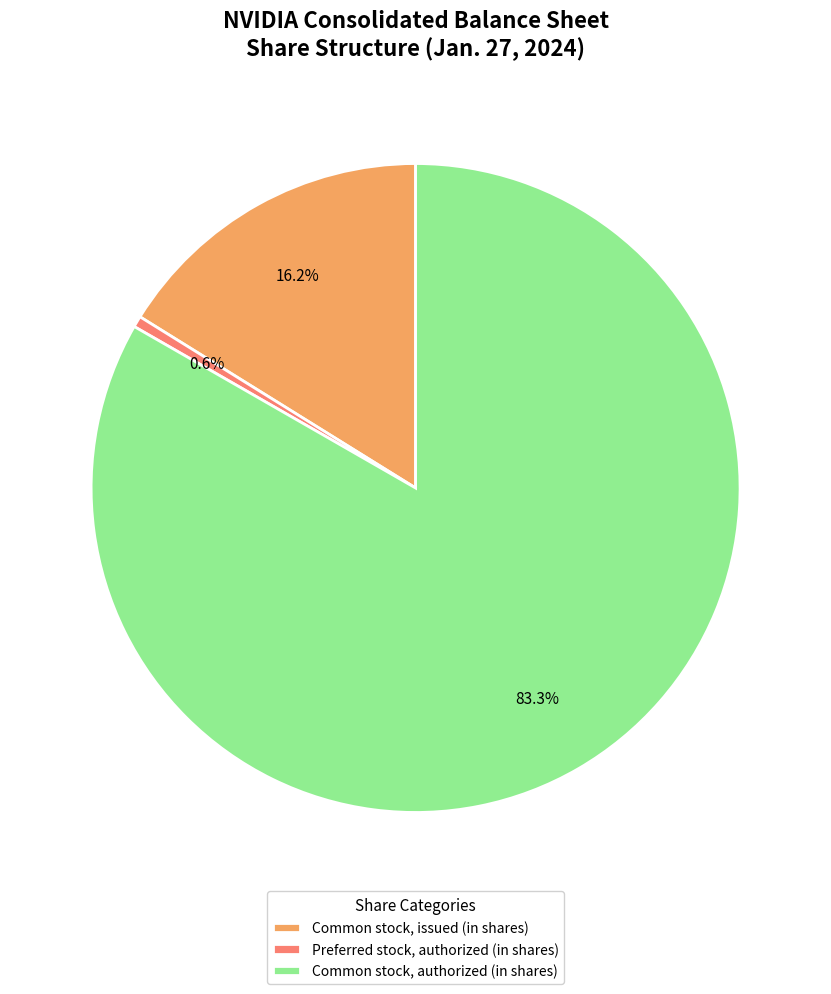

Rank the categories by value from lowest to highest.

Preferred stock, authorized (in shares), Common stock, issued (in shares), Common stock, authorized (in shares)